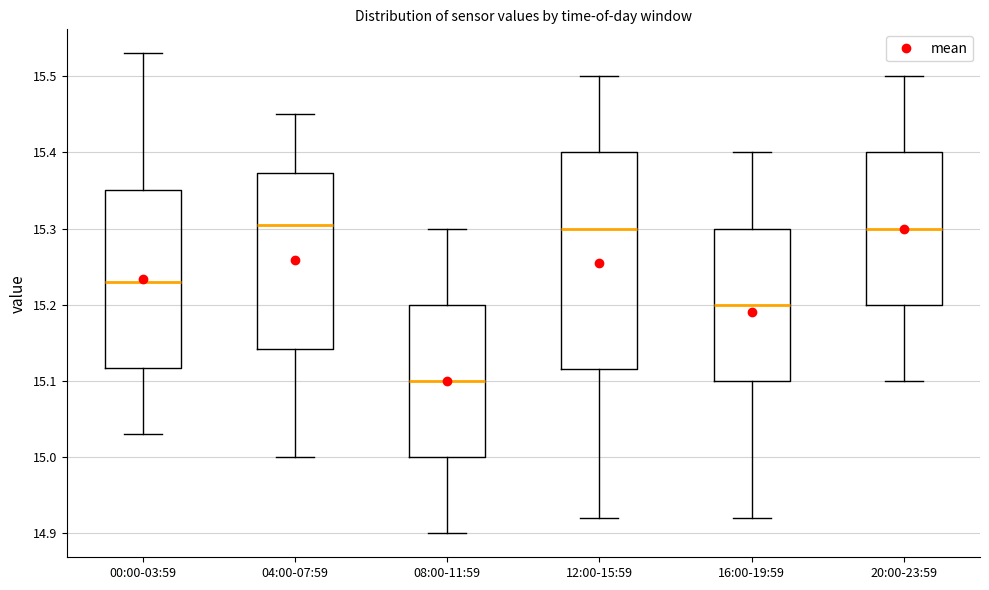

Reading left to right, read every box against the y-axis: the position of its median line, the range the box covers, and the ends of its whiskers. The values are not printed on the chart, so give them approximately, as read against the axis.

00:00-03:59: median 15.23, box 15.12 to 15.35, whiskers 15.03 to 15.53
04:00-07:59: median 15.31, box 15.14 to 15.37, whiskers 15.00 to 15.45
08:00-11:59: median 15.10, box 15.00 to 15.20, whiskers 14.90 to 15.30
12:00-15:59: median 15.30, box 15.12 to 15.40, whiskers 14.92 to 15.50
16:00-19:59: median 15.20, box 15.10 to 15.30, whiskers 14.92 to 15.40
20:00-23:59: median 15.30, box 15.20 to 15.40, whiskers 15.10 to 15.50